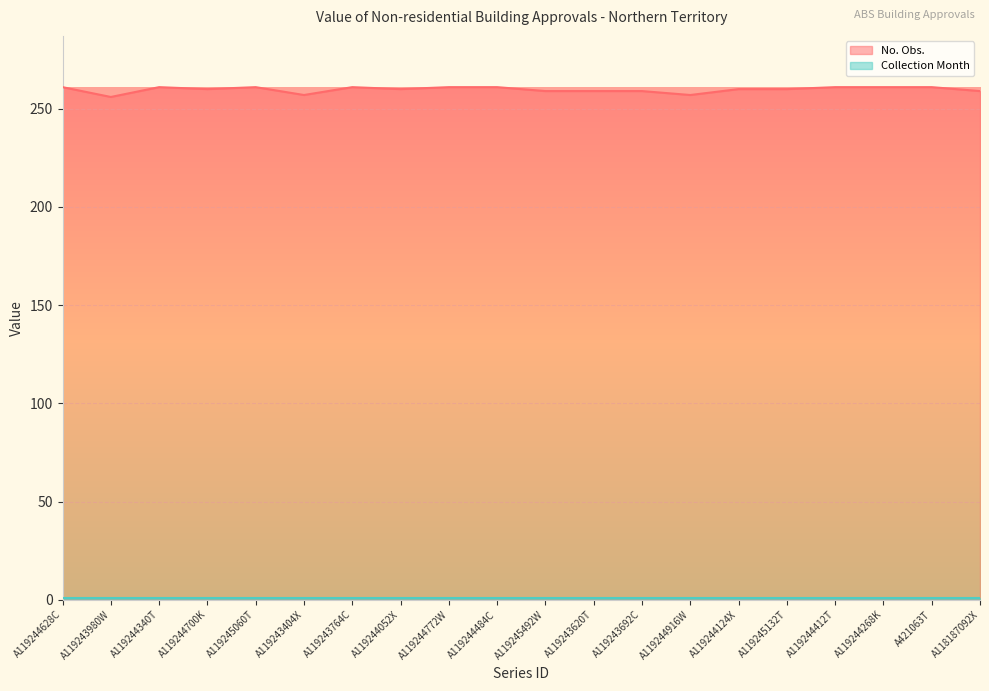

How many lines are shown in the chart?

2